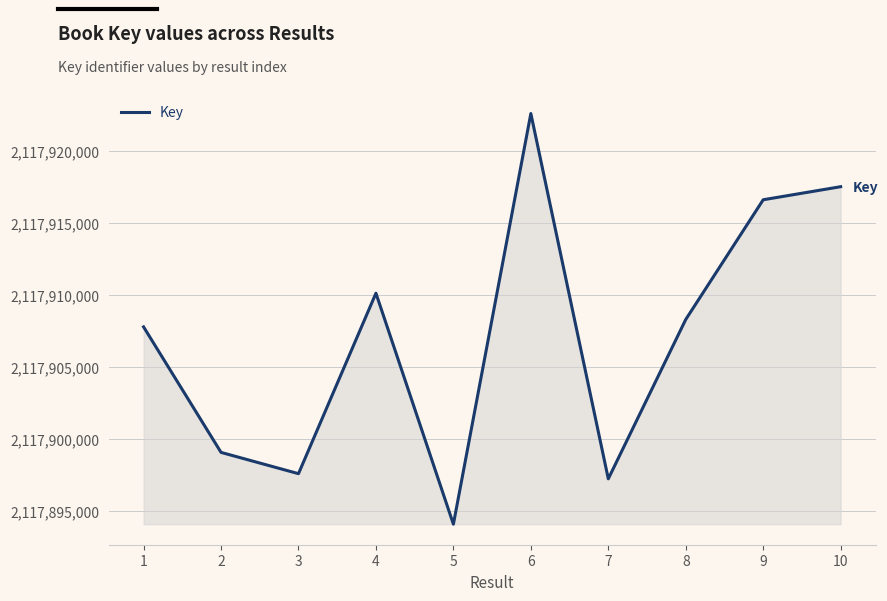

Between 4 and 1, which is larger?

4